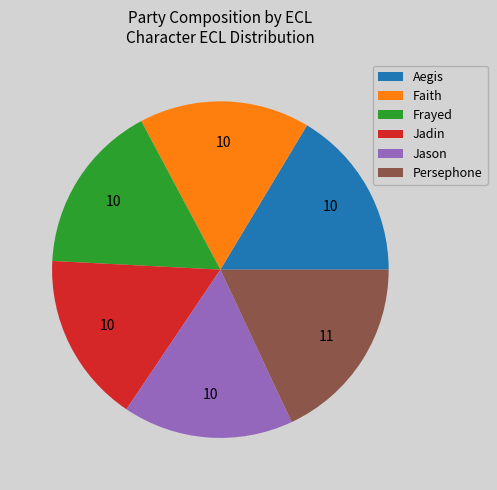

How many segments does this pie chart have?

6